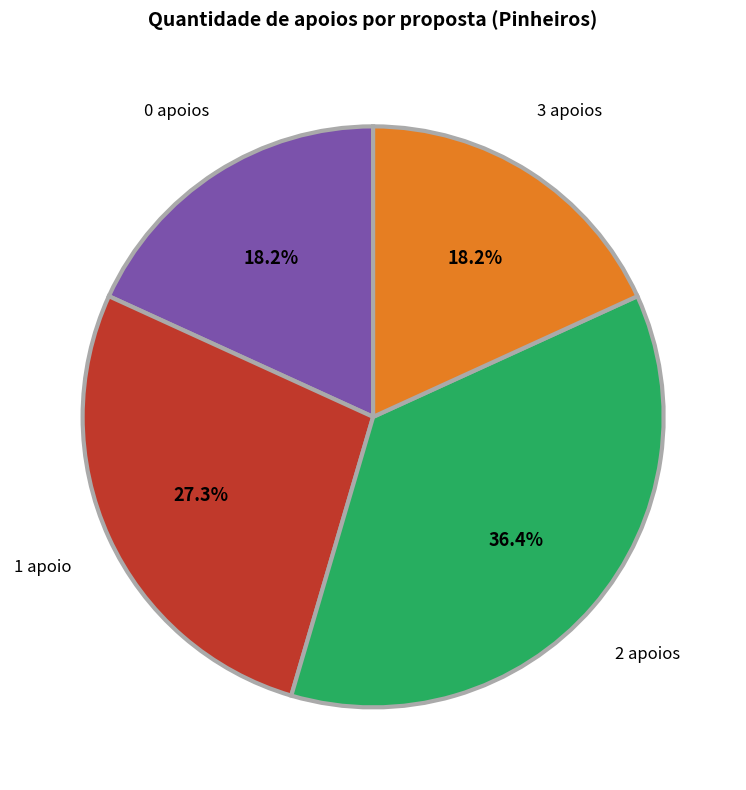

Is there a majority slice in this chart?

No